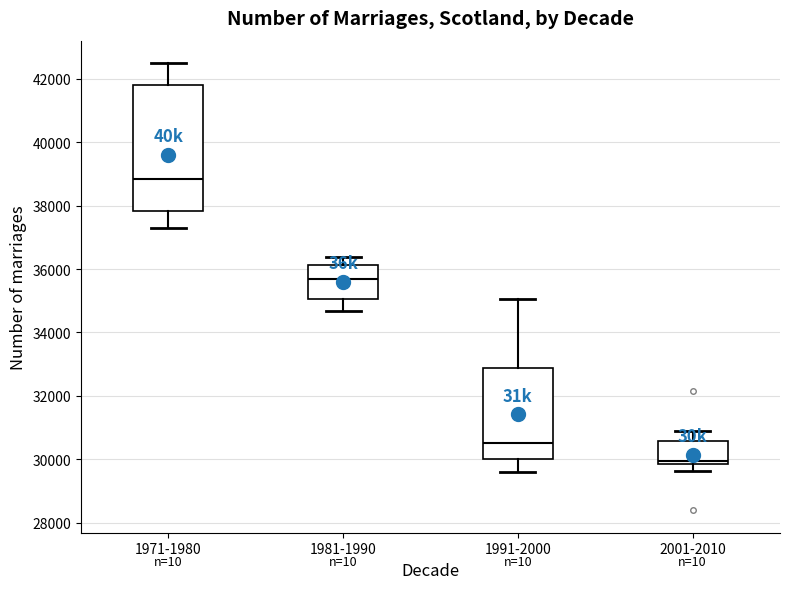

Comparing the boxes themselves (not the whiskers), which one is the tallest?

1971-1980